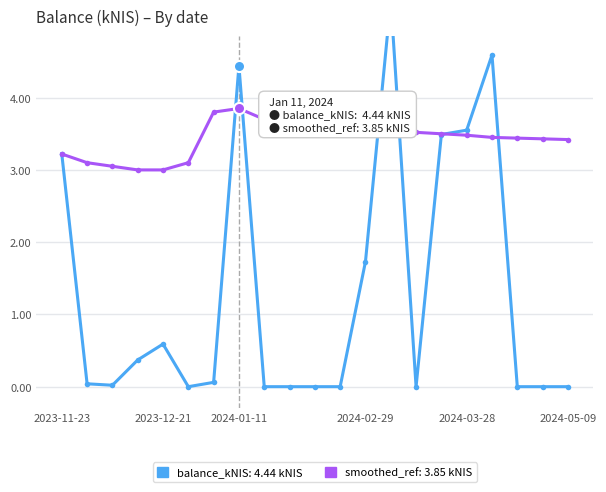

Reading left to right, list all the values displayed in this chart.

balance_kNIS: 3.2	0.0	0.0	0.4	0.6	0.0	0.1	4.4	0.0	0.0	0.0	0.0	1.7	5.3	0.0	3.5	3.5	4.6	0.0	0.0	0.0
smoothed_ref: 3.2	3.1	3.0	3.0	3.0	3.1	3.8	3.9	3.7	3.6	3.5	3.5	3.5	3.5	3.5	3.5	3.5	3.5	3.4	3.4	3.4